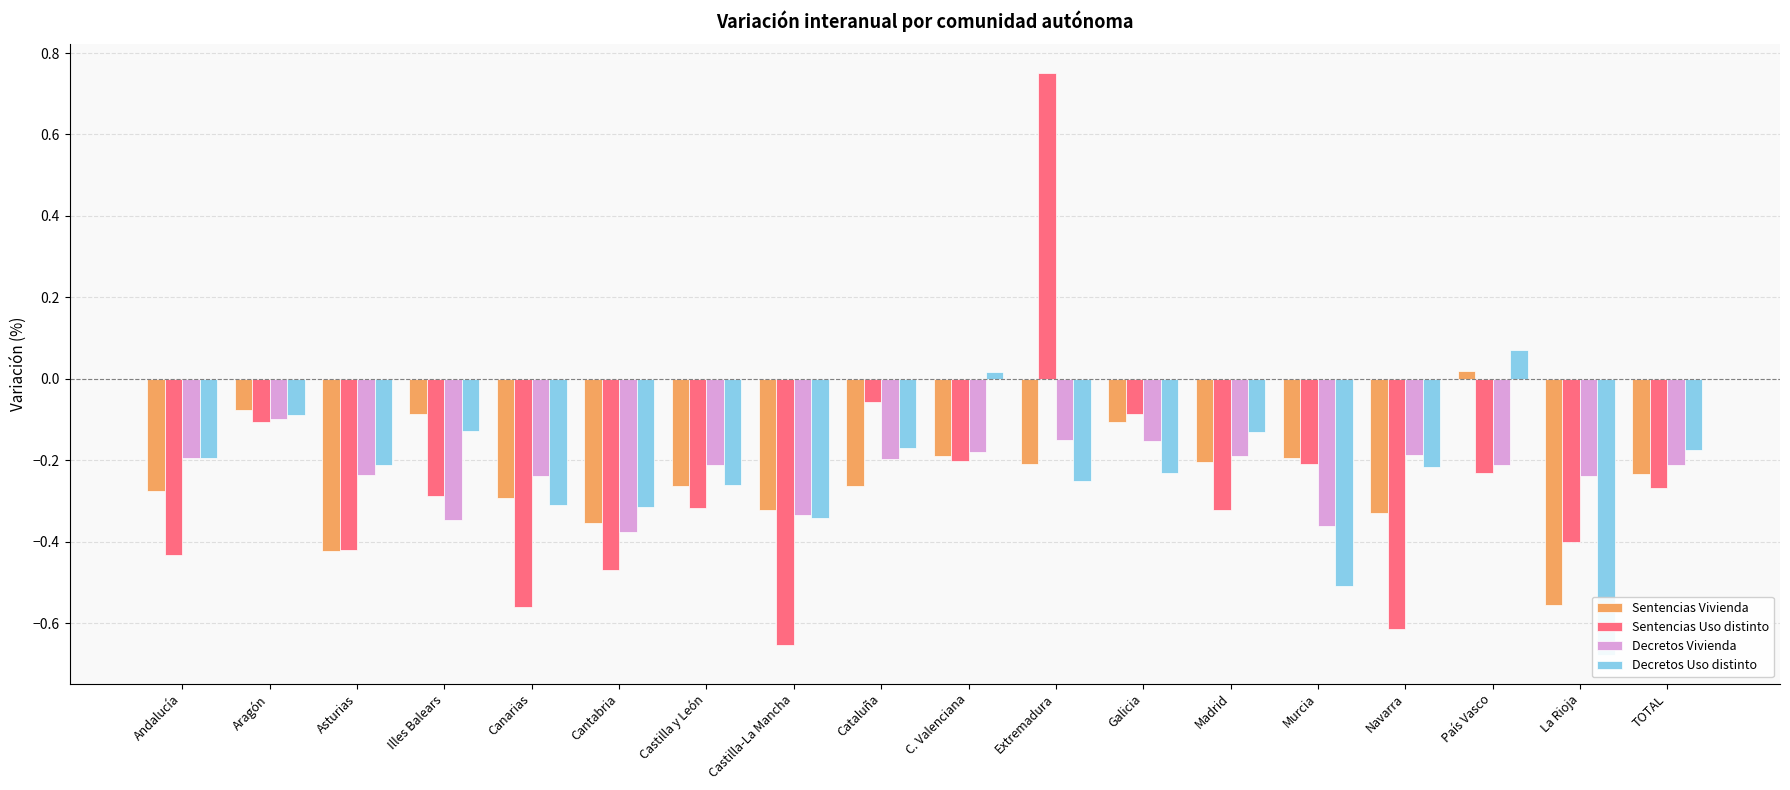

What is the spread (max minus min) of values at Illes Balears?

0.3